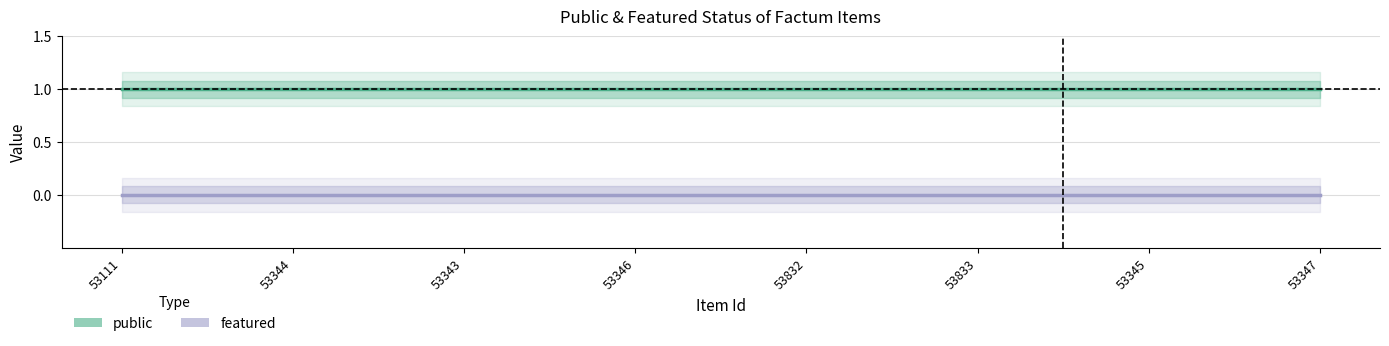

What are all the series names shown in the legend?

public, featured